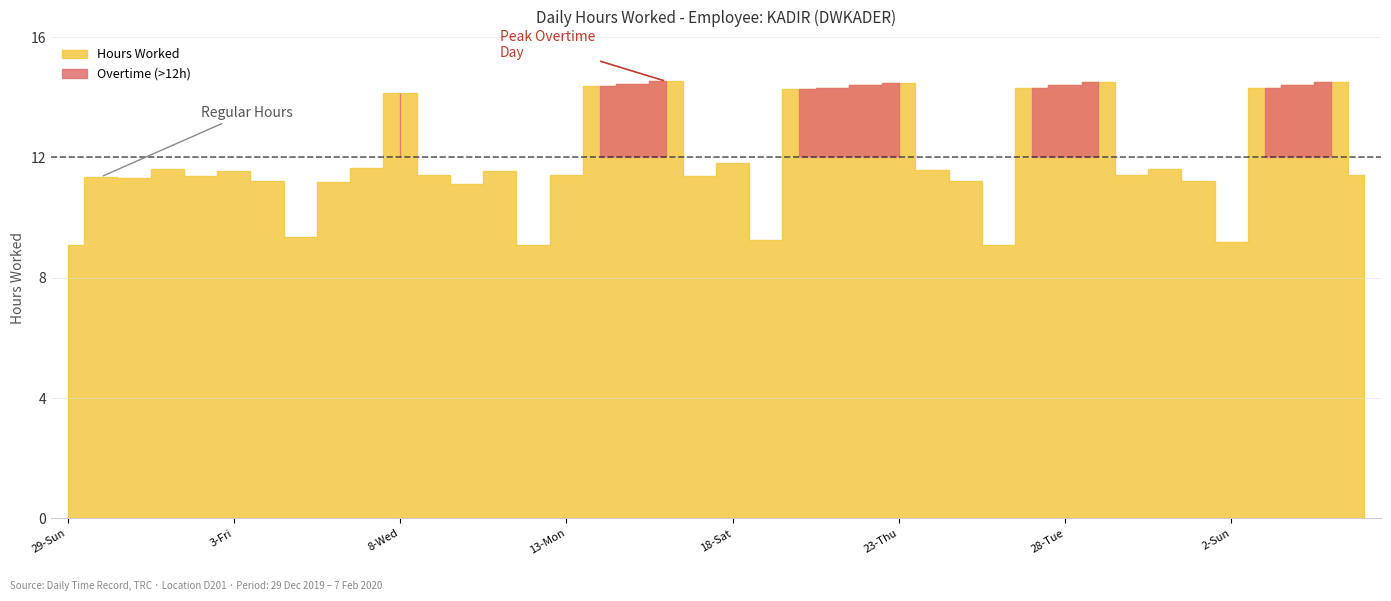

What is the label of the 24th point from the right?

14-Tue